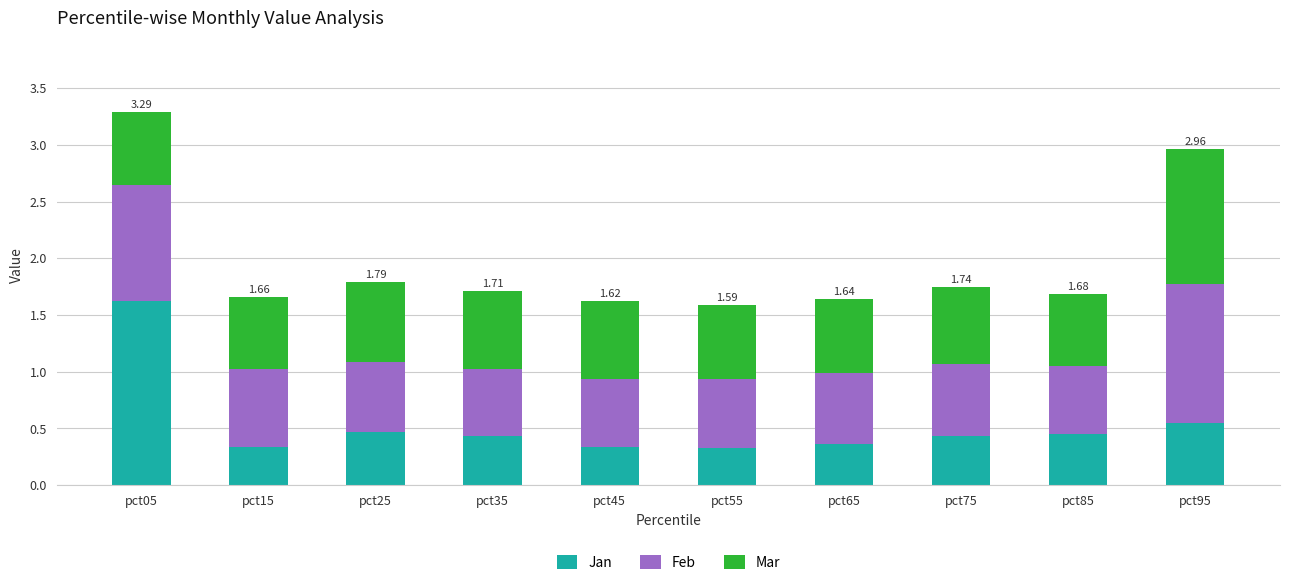

What is the difference between the maximum and minimum values in the Jan series?

1.3